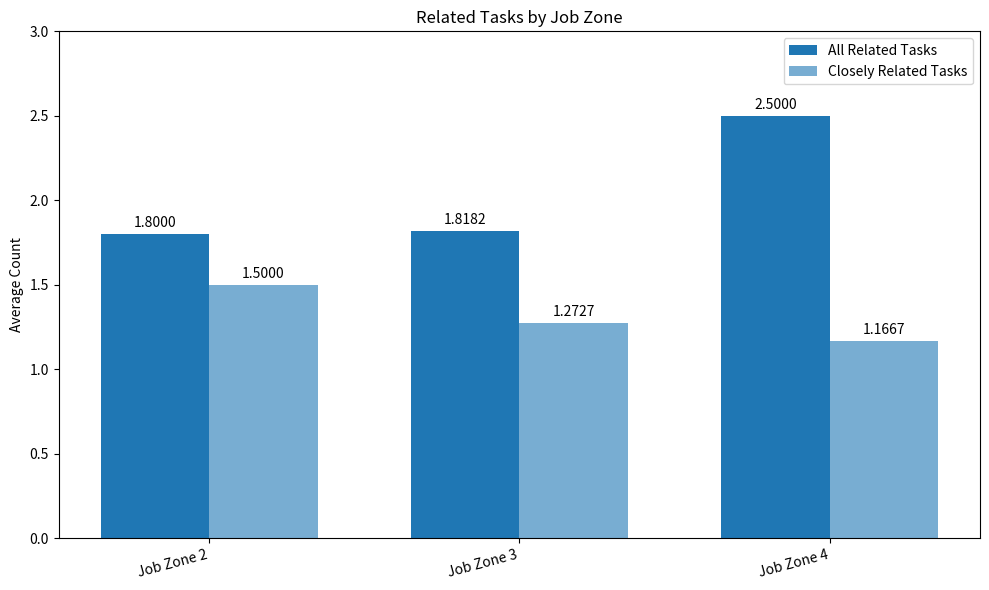

Which category has the highest value in the All Related Tasks series?

Job Zone 4